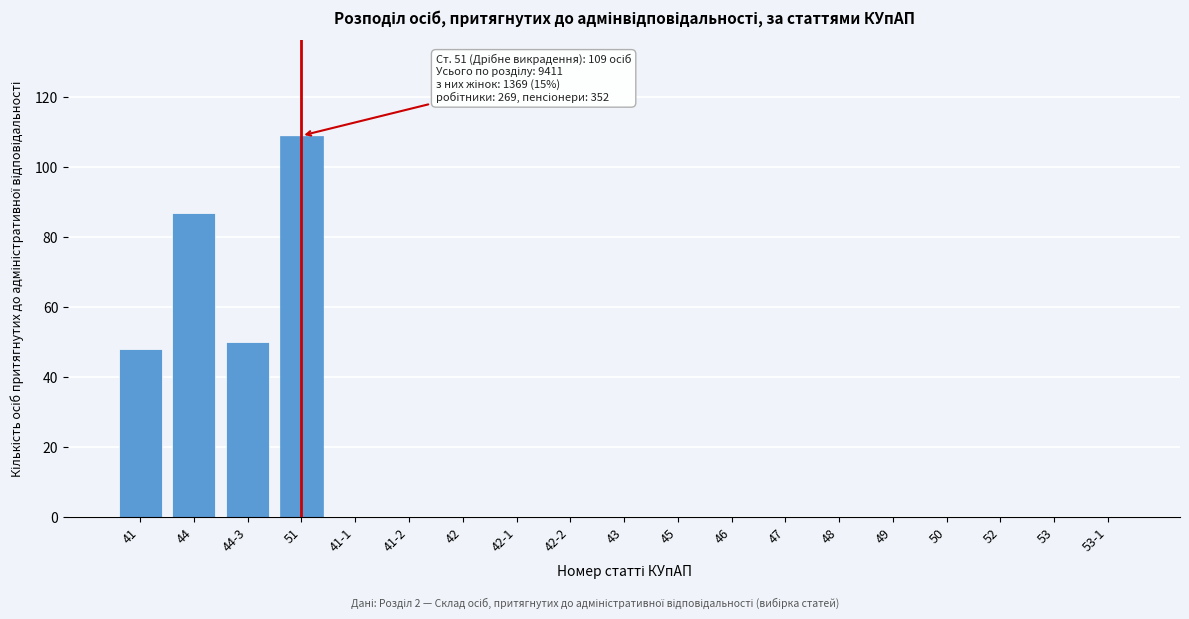

Reading right to left, extract all data points from this chart.

53-1=0	53=0	52=0	50=0	49=0	48=0	47=0	46=0	45=0	43=0	42-2=0	42-1=0	42=0	41-2=0	41-1=0	51=109	44-3=50	44=87	41=48